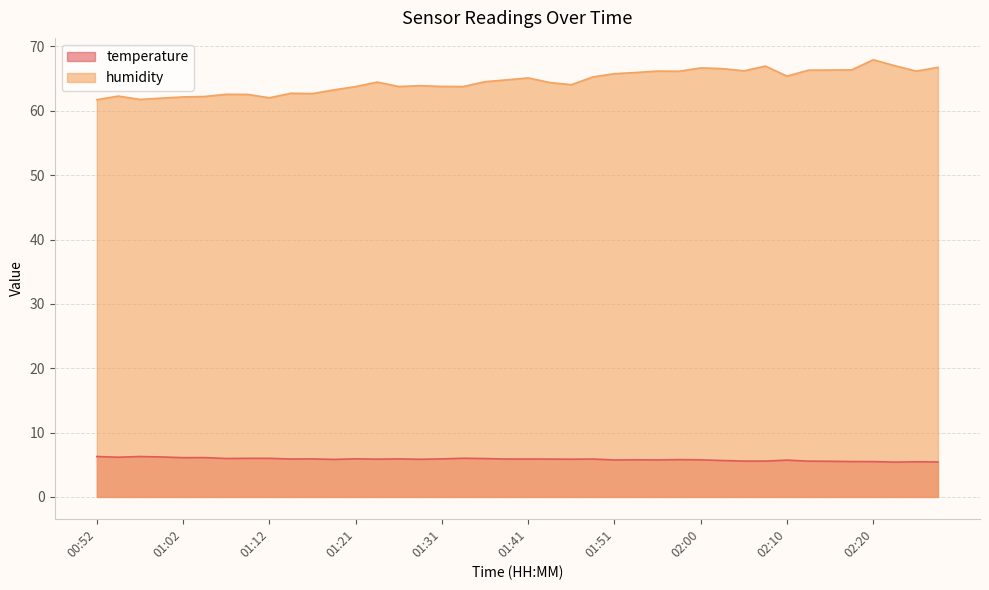

Is it true that temperature equals 5.4 at 02:22?

True